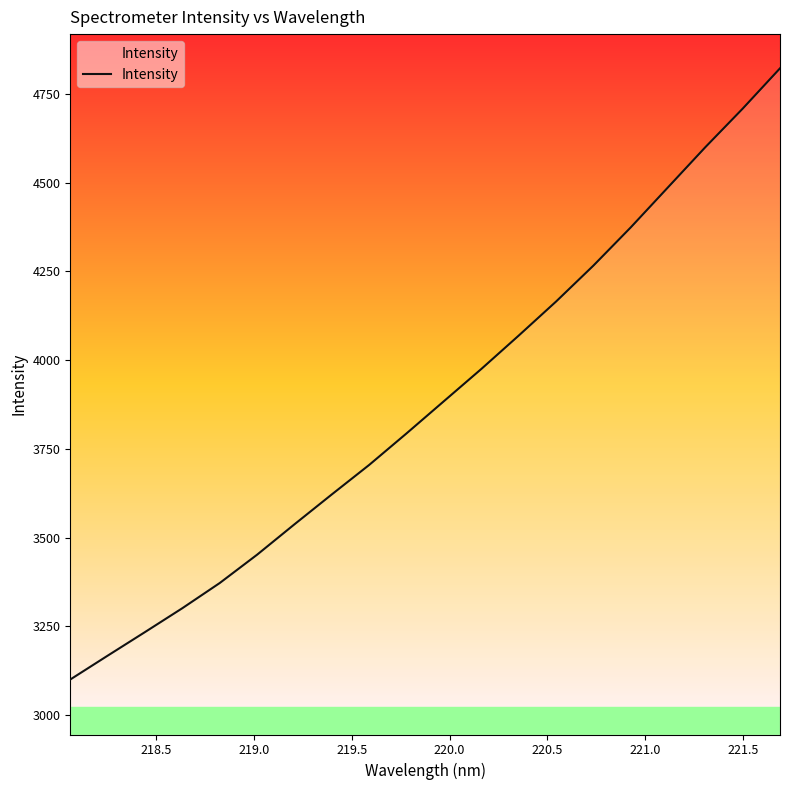

What is the greatest value displayed?

4822.5